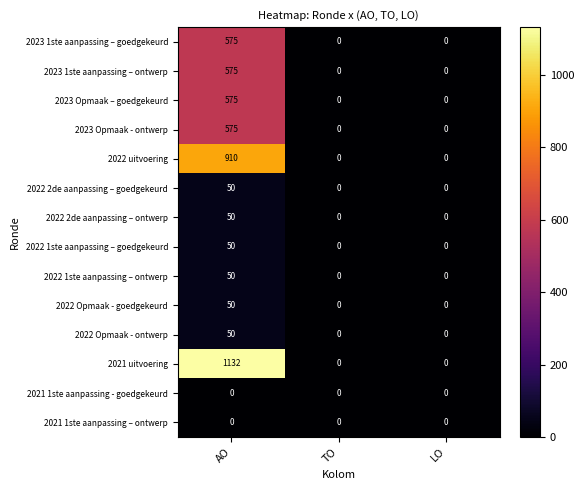

Count the 2023 1ste aanpassing – ontwerp values in the range 0 to 575.

3